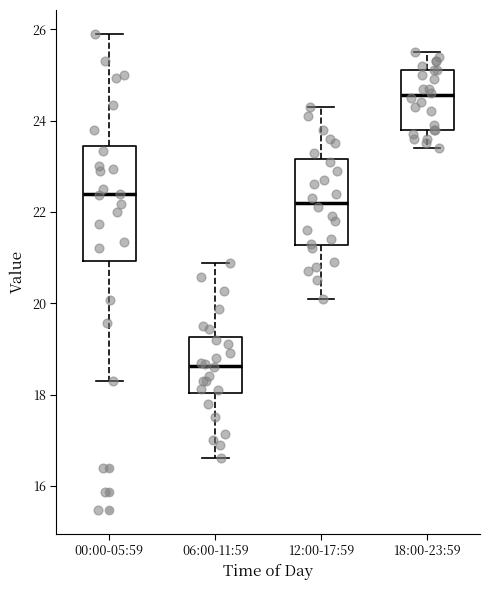

Reading left to right, transcribe this box plot: for each box, give where its median line is, the range the box spans, and where its two whiskers end, as read against the y-axis. The values are not printed on the chart, so give them approximately, as read against the axis.

00:00-05:59: median 22.4, box 21.0 to 23.4, whiskers 18.4 to 26.0
06:00-11:59: median 18.6, box 18.0 to 19.2, whiskers 16.6 to 20.8
12:00-17:59: median 22.2, box 21.2 to 23.2, whiskers 20.2 to 24.4
18:00-23:59: median 24.6, box 23.8 to 25.2, whiskers 23.4 to 25.6